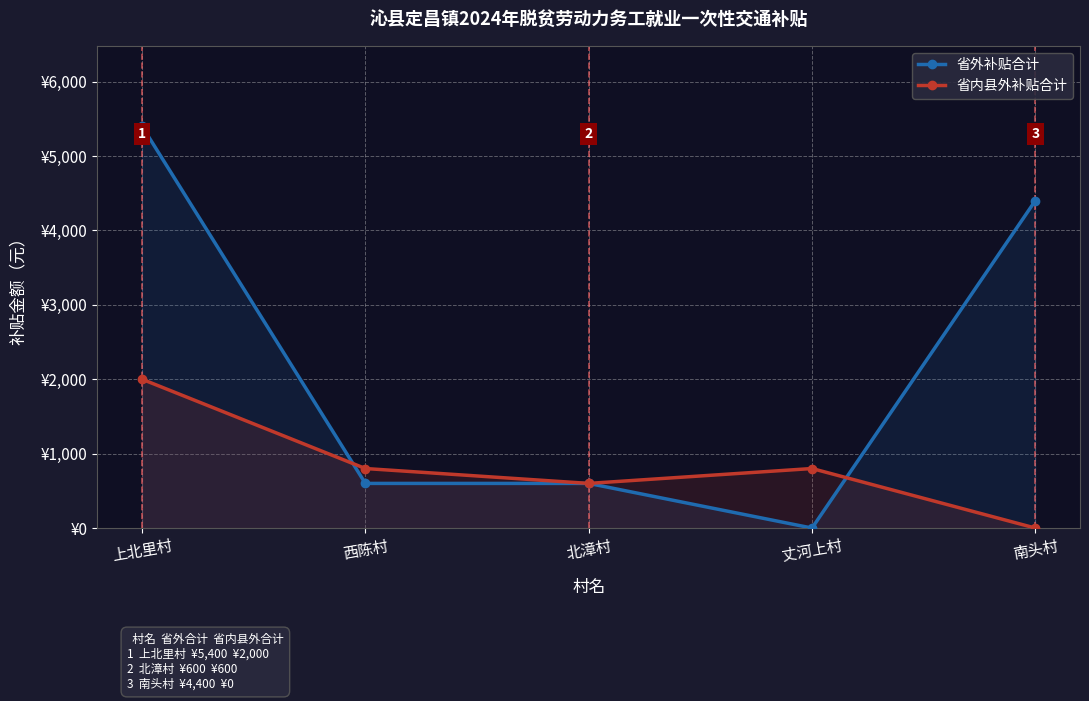

What position from the right is 丈河上村?

2